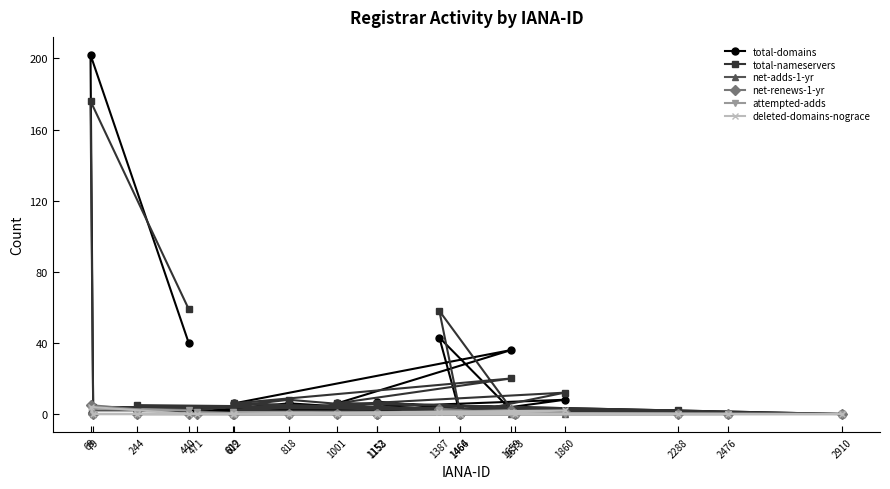

What is the maximum value shown in the chart?

202